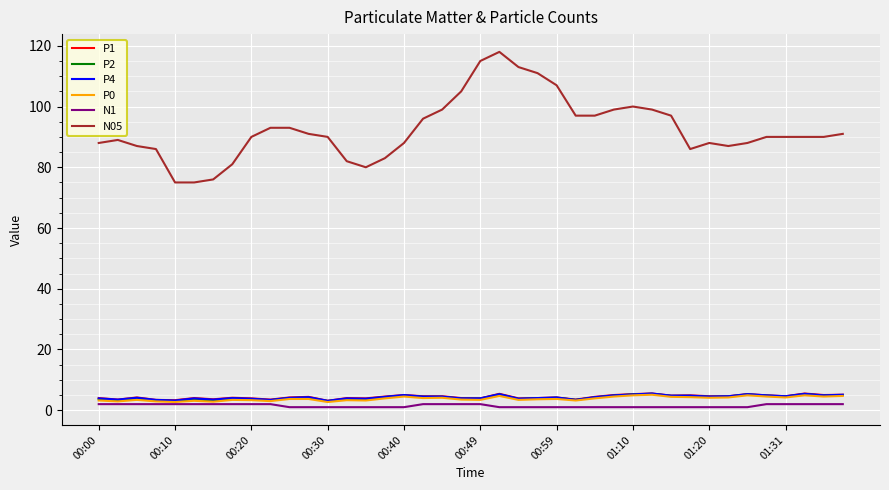

How many lines are shown in the chart?

6